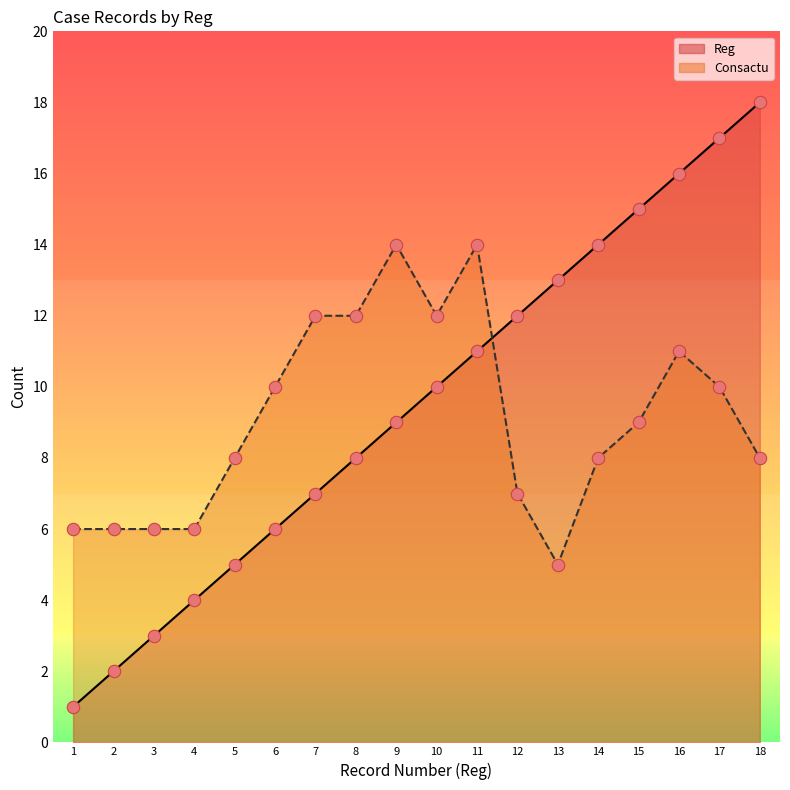

What are all the series names shown in the legend?

Reg, Consactu